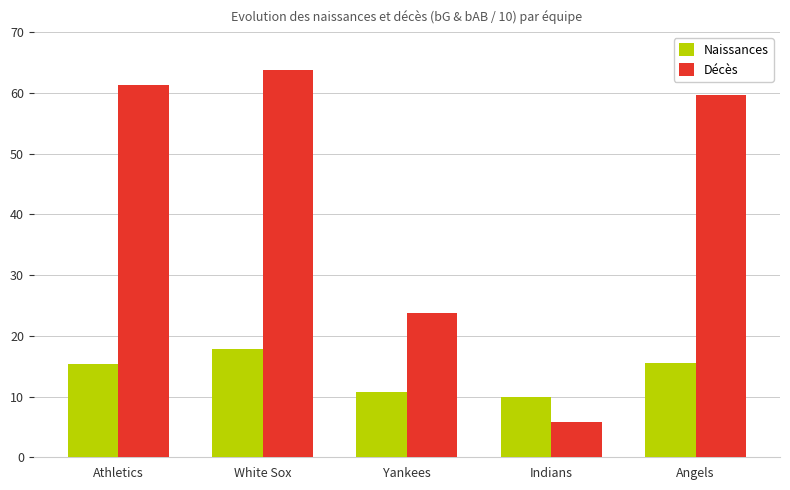

What position from the left is White Sox?

2